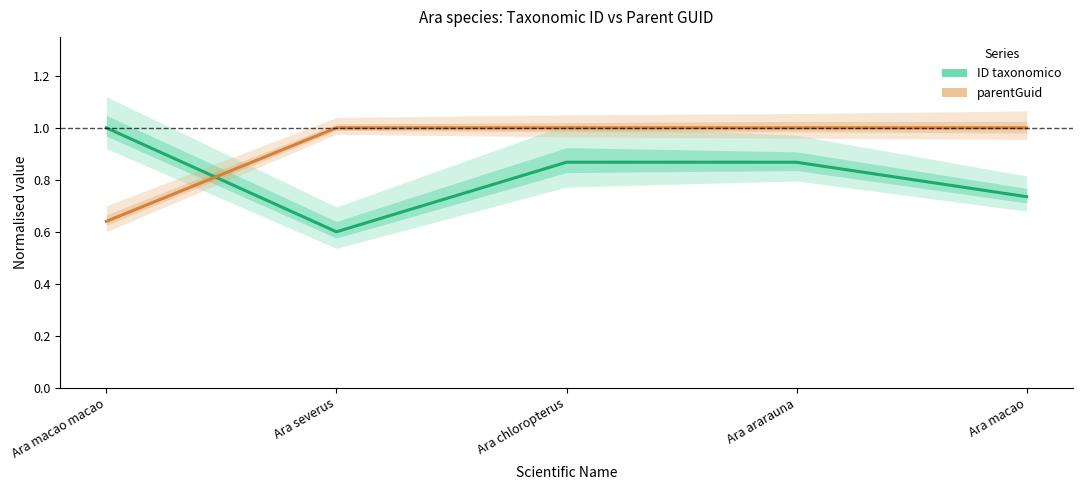

What is the sum of all ID taxonomico values?

4.1